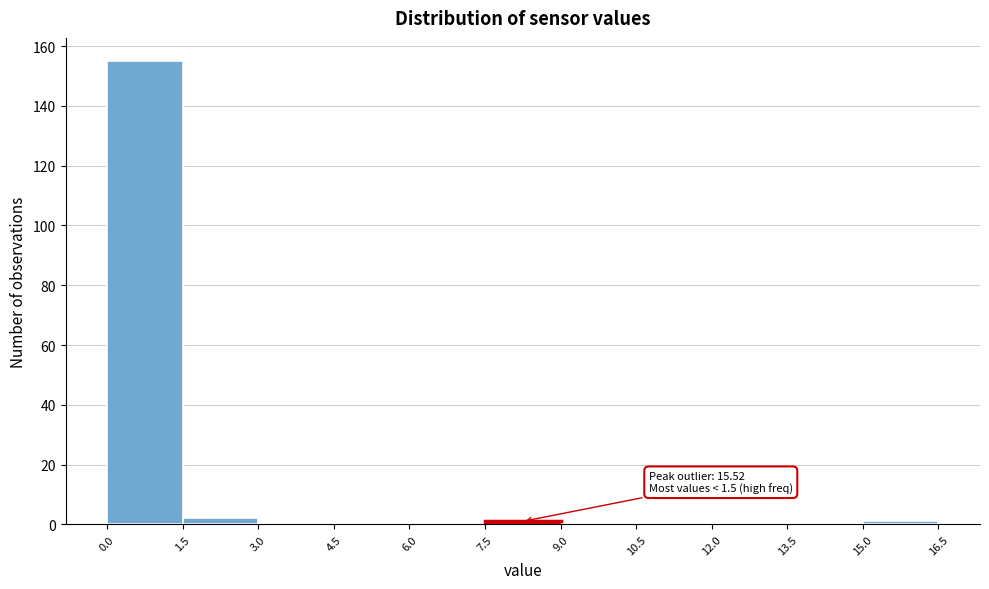

Which range on the x-axis has the tallest bar?

0.0 to 1.5